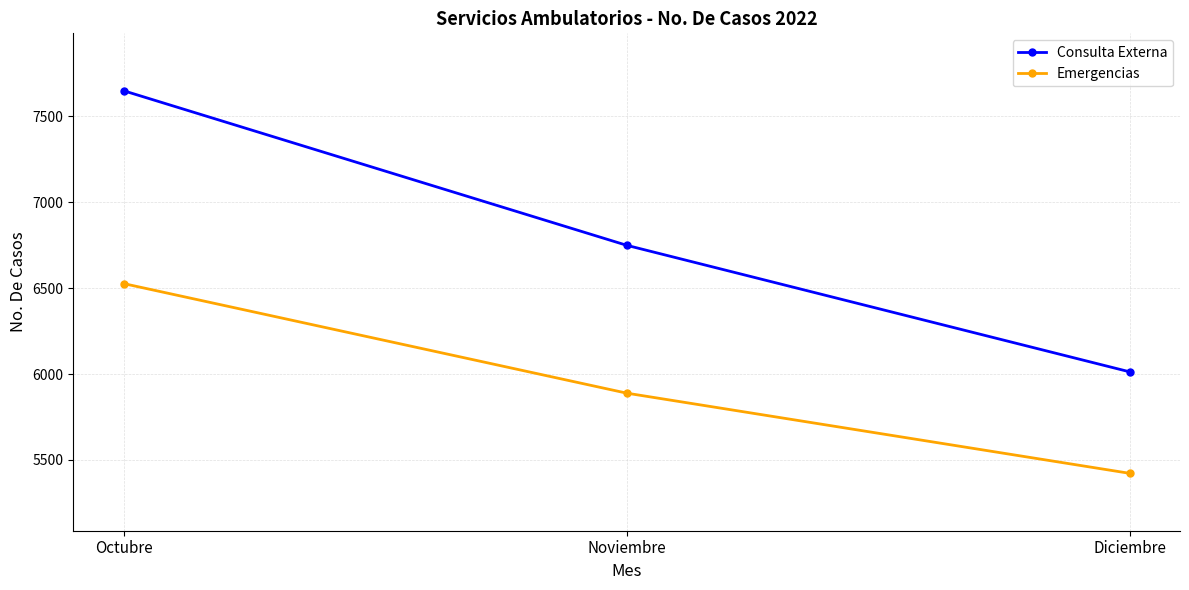

Reading right to left, transcribe all the data shown in this chart.

Consulta Externa: 6013	6750	7650
Emergencias: 5422	5889	6527